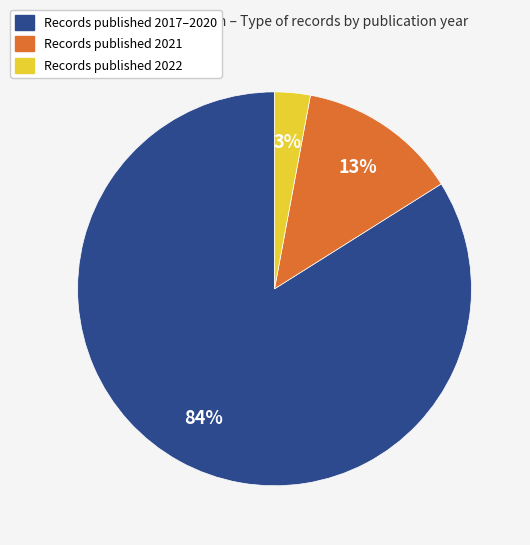

Does any single category account for the majority?

Yes